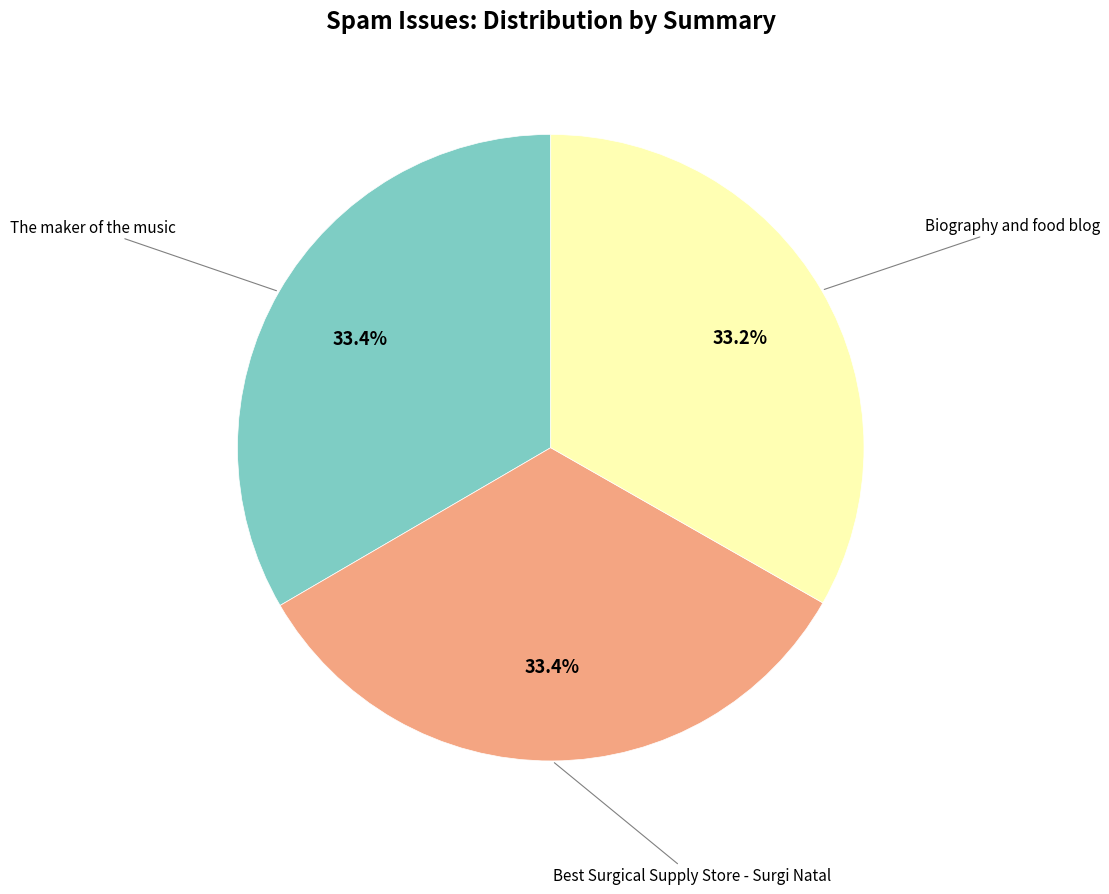

Is there any slice that represents more than half of the pie?

No